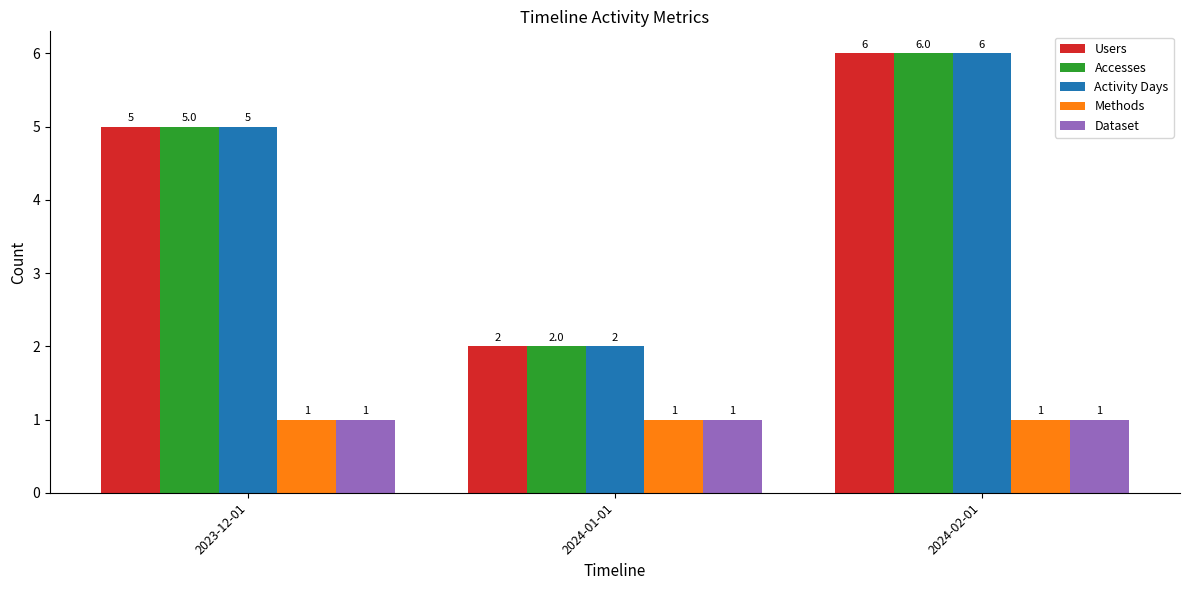

Reading right to left, extract all data points from this chart.

Users: 2024-02-01=6	2024-01-01=2	2023-12-01=5
Accesses: 2024-02-01=6	2024-01-01=2	2023-12-01=5
Activity Days: 2024-02-01=6	2024-01-01=2	2023-12-01=5
Methods: 2024-02-01=1	2024-01-01=1	2023-12-01=1
Dataset: 2024-02-01=1	2024-01-01=1	2023-12-01=1